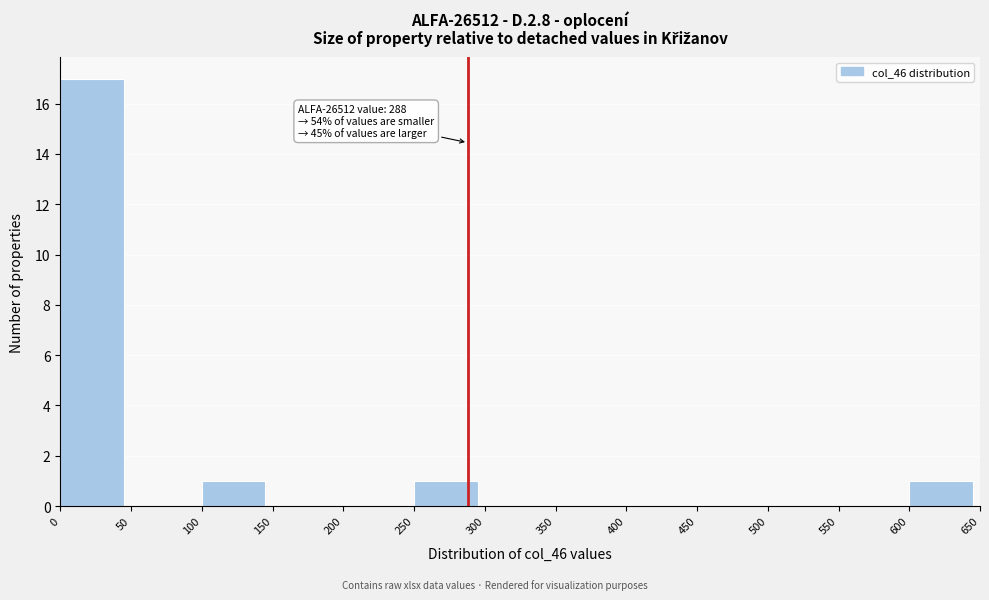

Over which range of the x-axis is the bar tallest?

0 to 50